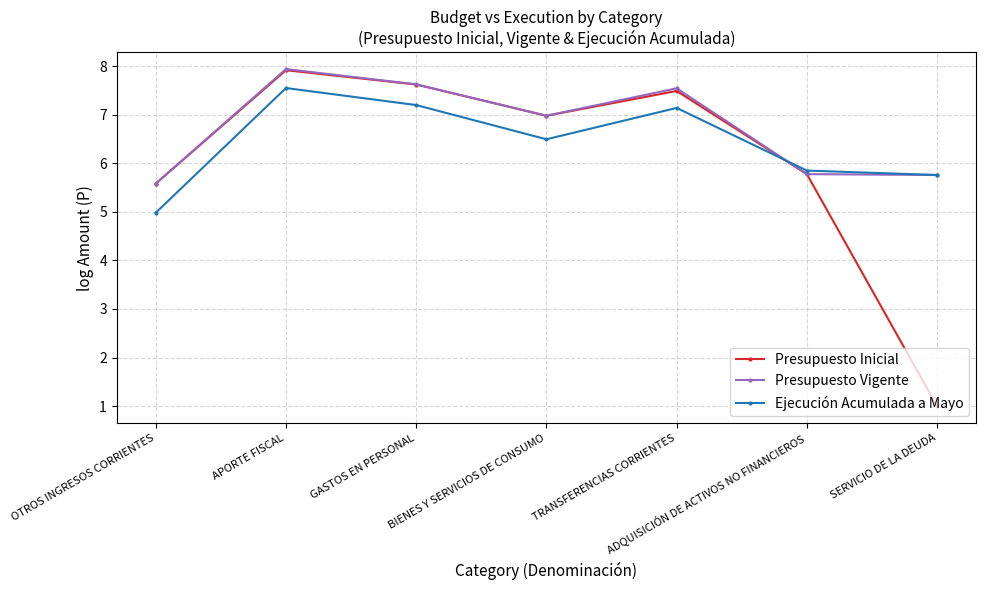

Reading right to left, extract all data points from this chart.

Presupuesto Inicial: SERVICIO DE LA DEUDA=1.0	ADQUISICIÓN DE ACTIVOS NO FINANCIEROS=5.8	TRANSFERENCIAS CORRIENTES=7.5	BIENES Y SERVICIOS DE CONSUMO=7.0	GASTOS EN PERSONAL=7.6	APORTE FISCAL=7.9	OTROS INGRESOS CORRIENTES=5.6
Presupuesto Vigente: SERVICIO DE LA DEUDA=5.8	ADQUISICIÓN DE ACTIVOS NO FINANCIEROS=5.8	TRANSFERENCIAS CORRIENTES=7.5	BIENES Y SERVICIOS DE CONSUMO=7.0	GASTOS EN PERSONAL=7.6	APORTE FISCAL=7.9	OTROS INGRESOS CORRIENTES=5.6
Ejecución Acumulada a Mayo: SERVICIO DE LA DEUDA=5.8	ADQUISICIÓN DE ACTIVOS NO FINANCIEROS=5.8	TRANSFERENCIAS CORRIENTES=7.1	BIENES Y SERVICIOS DE CONSUMO=6.5	GASTOS EN PERSONAL=7.2	APORTE FISCAL=7.5	OTROS INGRESOS CORRIENTES=5.0